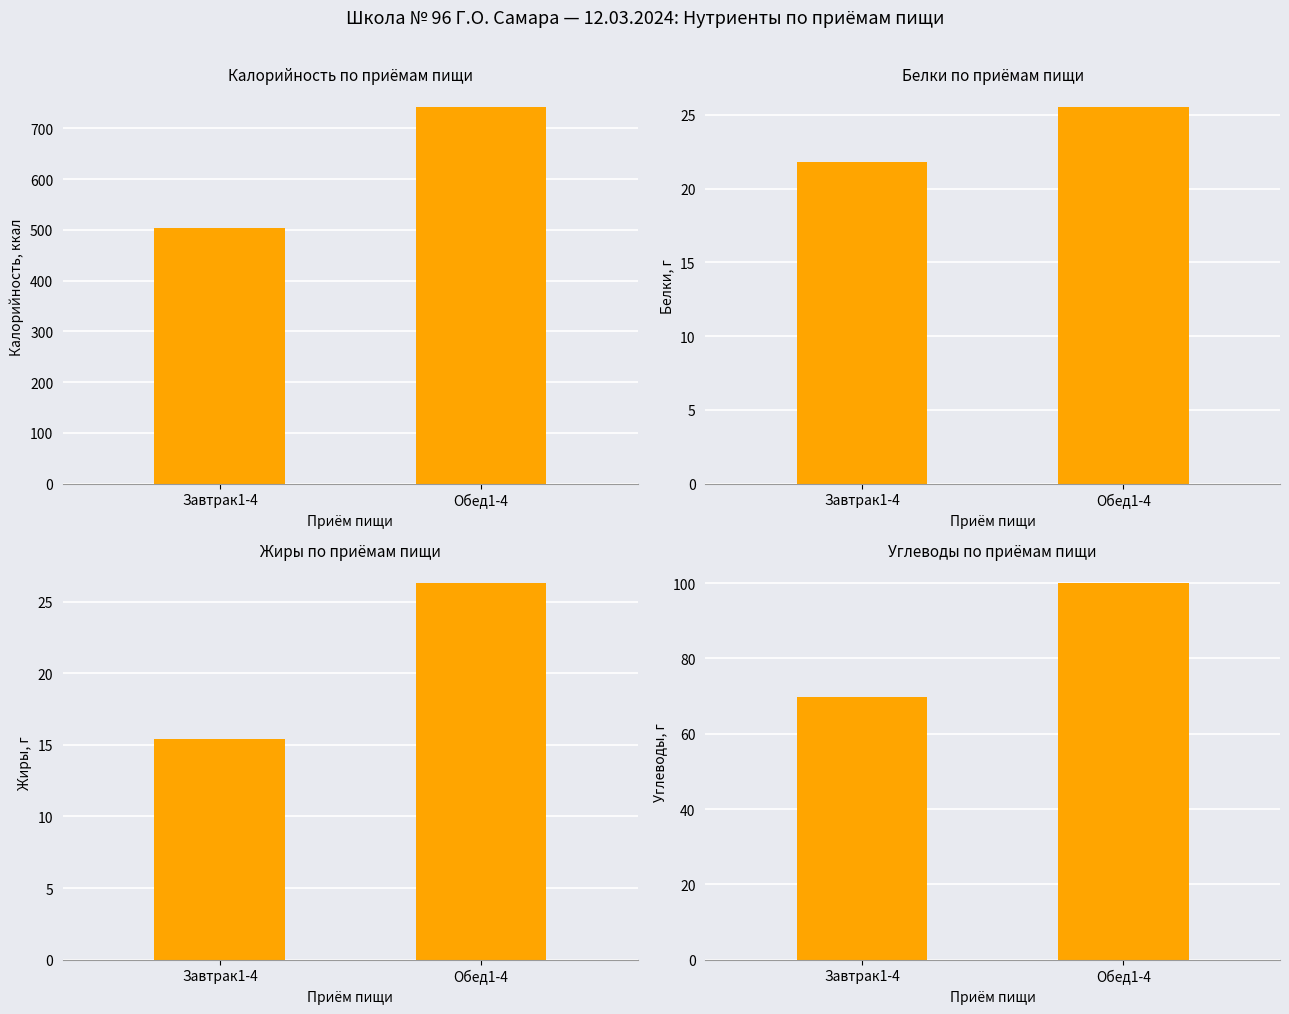

What is the sum of the Углеводы values at Завтрак1-4 and Обед1-4?

169.8